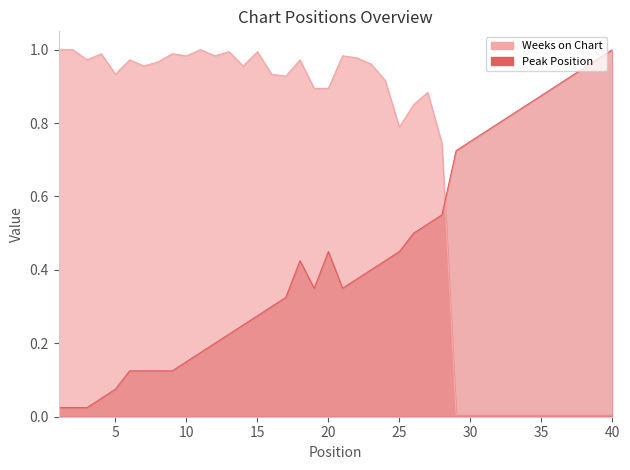

Rank the series by their average value, from highest to lowest.

Weeks on Chart, Peak Position